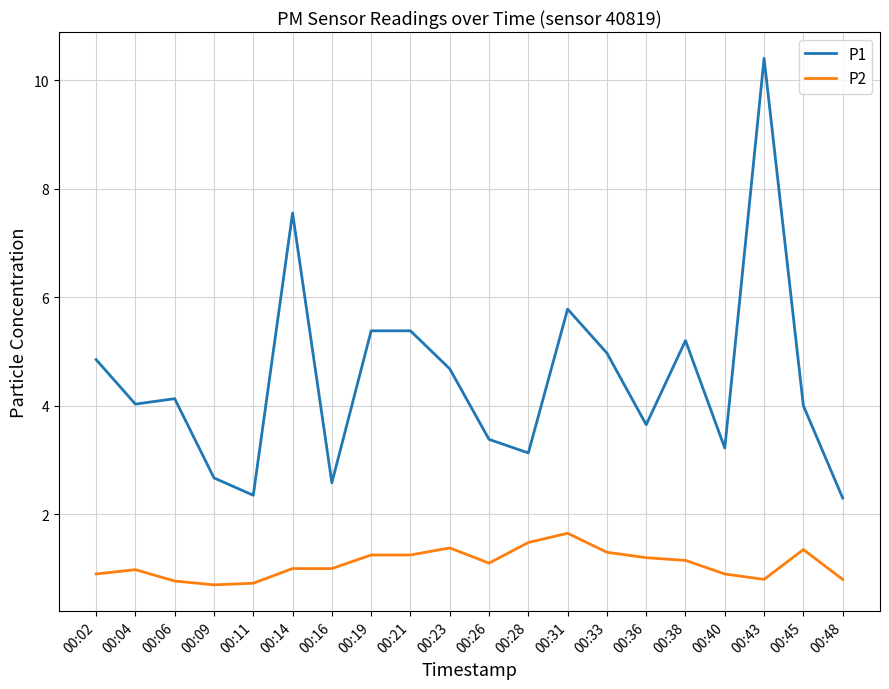

The P2 series shows 1.3 at 00:33. True or false?

True